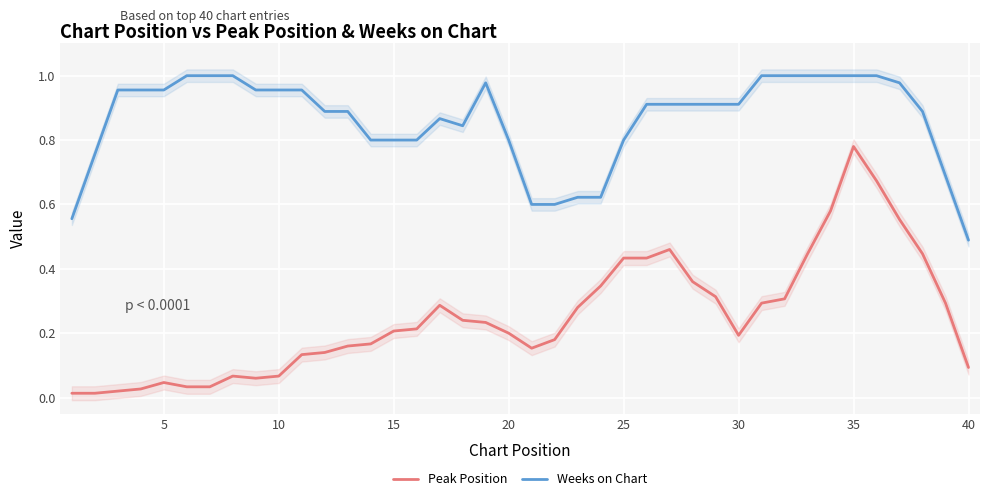

How many interior local valleys does the Peak Position series have?

3